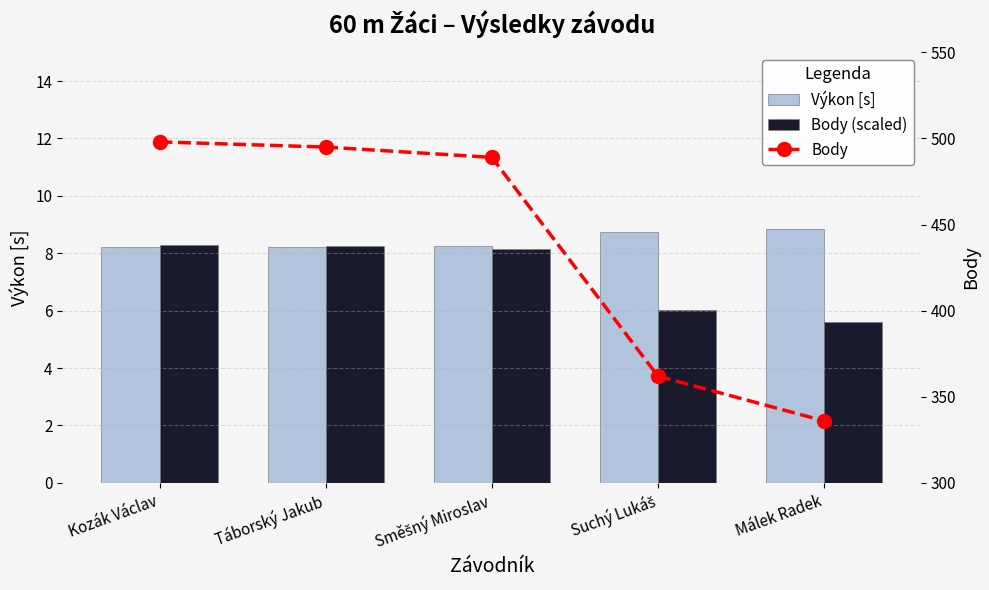

What is the difference between the maximum and minimum values in the Body series?

162.0